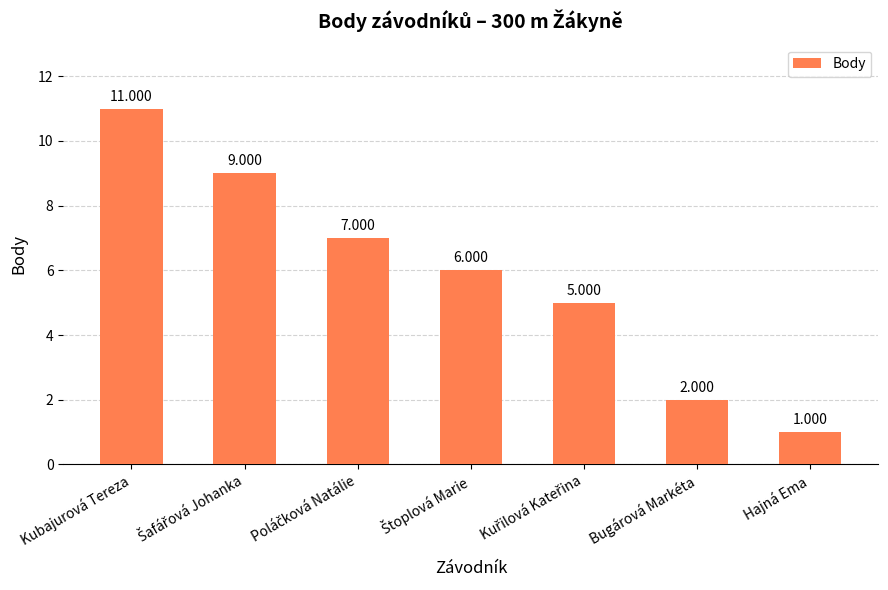

At which label does the data first exceed 6?

Kubajurová Tereza